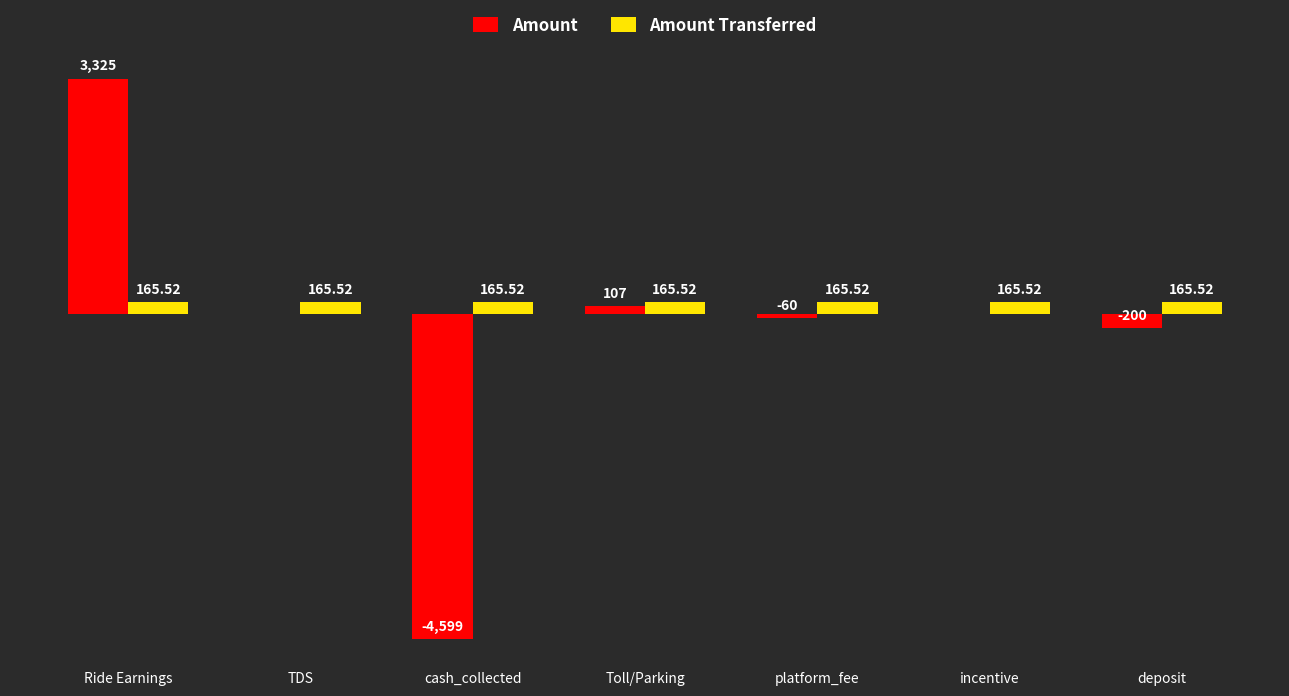

Which series changed the most between Ride Earnings and platform_fee?

Amount